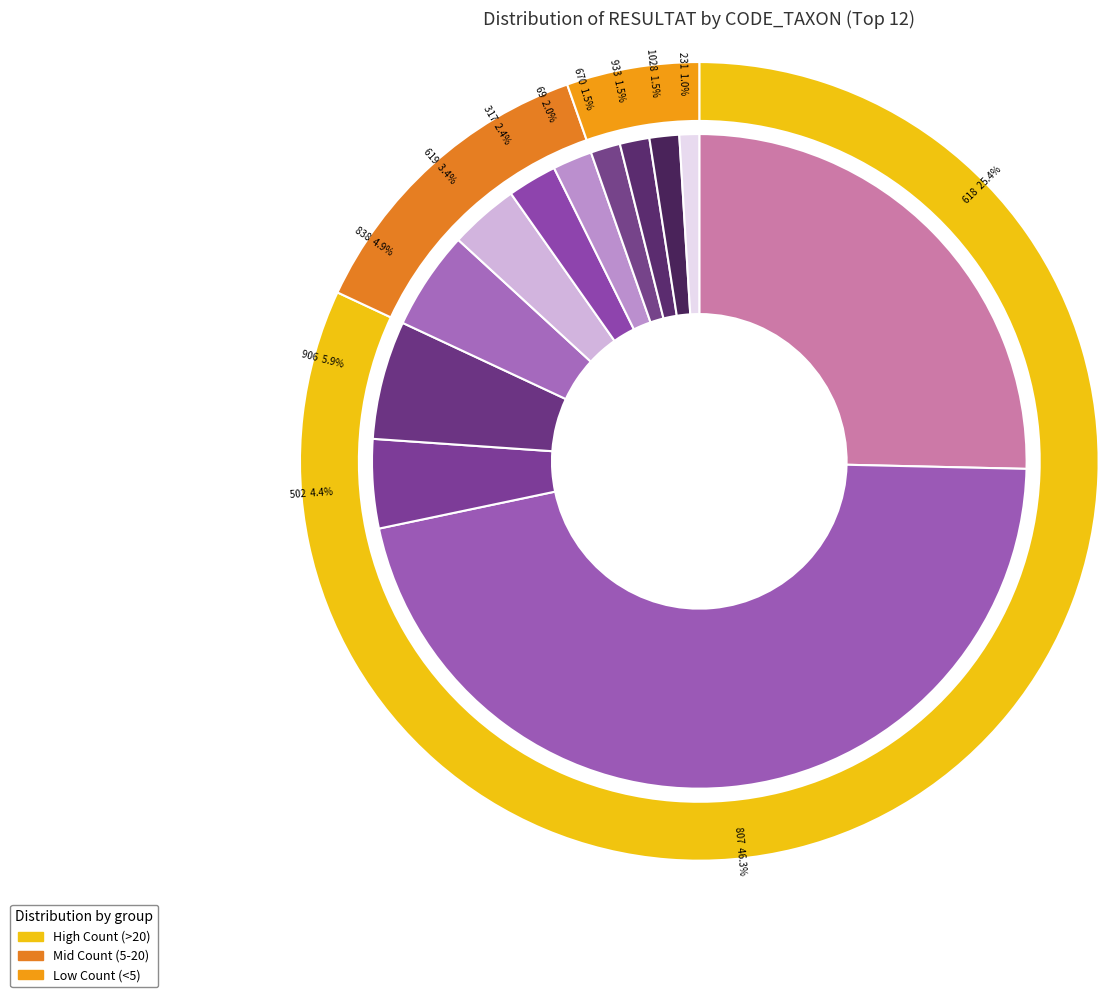

What is the largest slice in the pie chart?

807